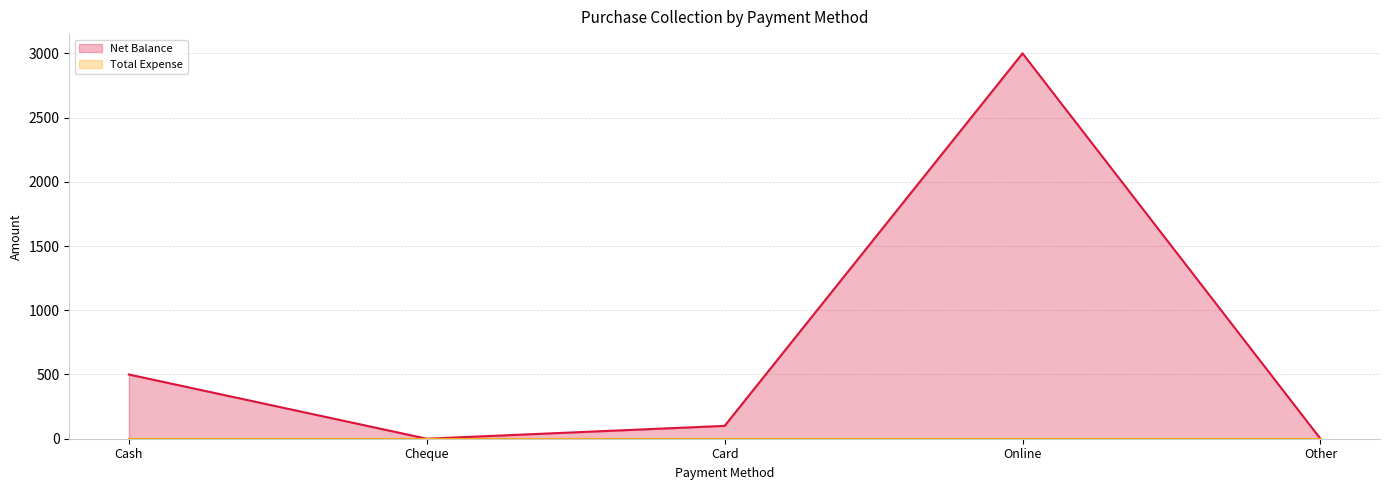

At which label does the data first exceed 100?

Cash